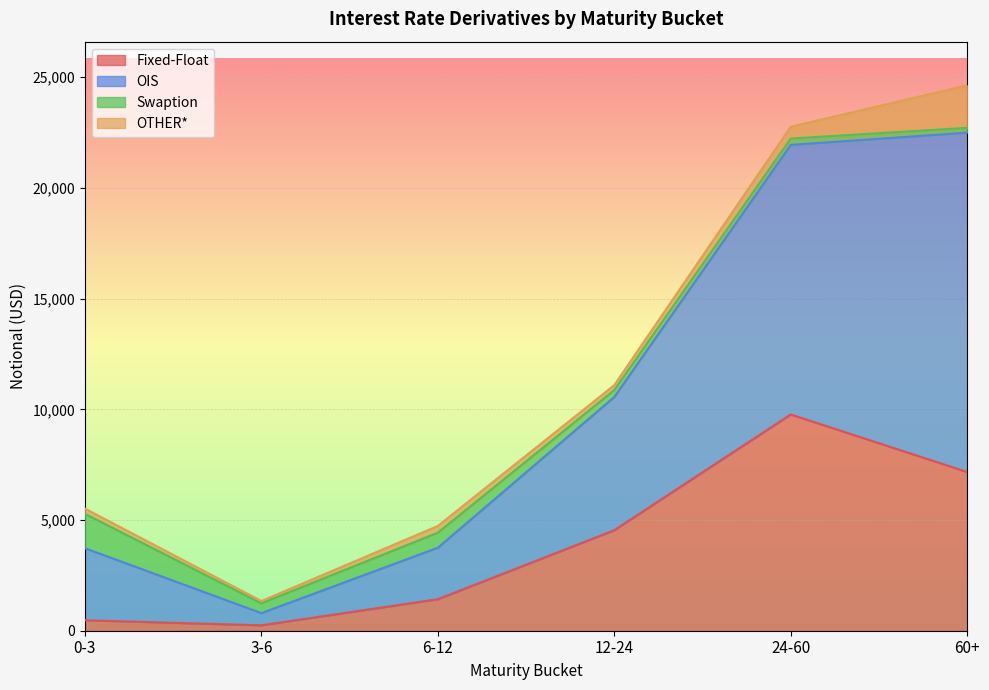

Which series has the widest spread of values?

OIS